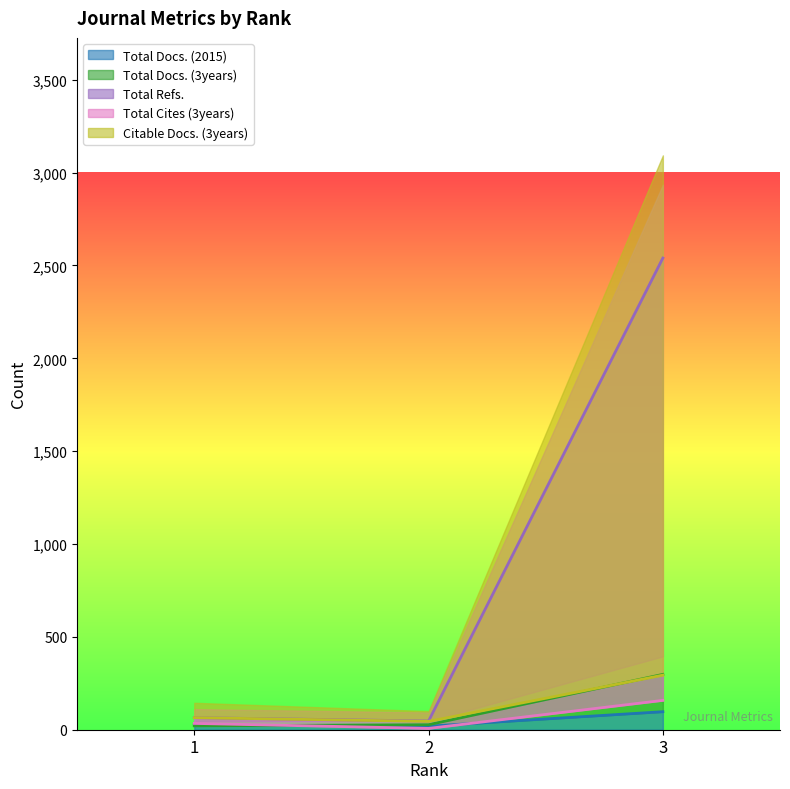

What is the difference between the second highest and minimum values in the Citable Docs. (3years) series?

20